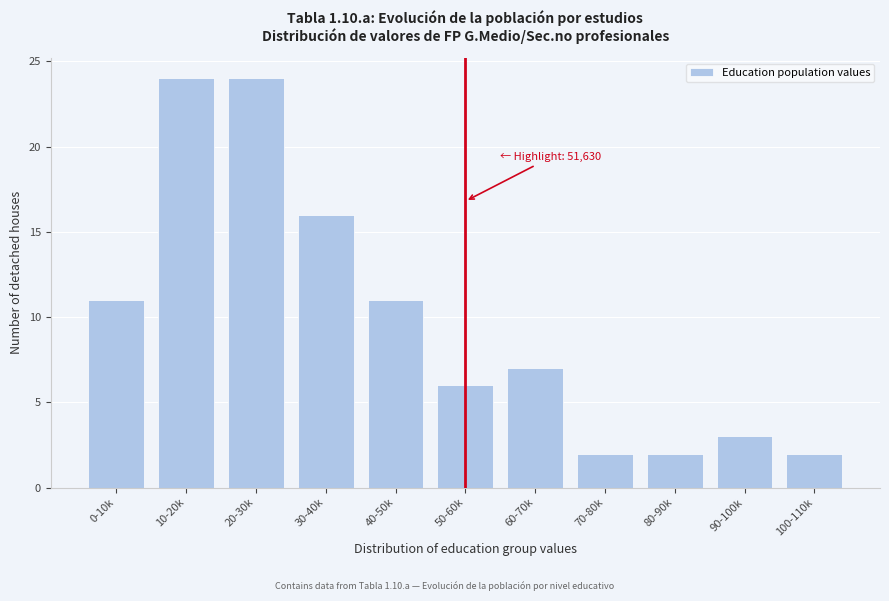

Reading left to right, transcribe all the data shown in this chart.

0-10k=11	10-20k=24	20-30k=24	30-40k=16	40-50k=11	50-60k=6	60-70k=7	70-80k=2	80-90k=2	90-100k=3	100-110k=2